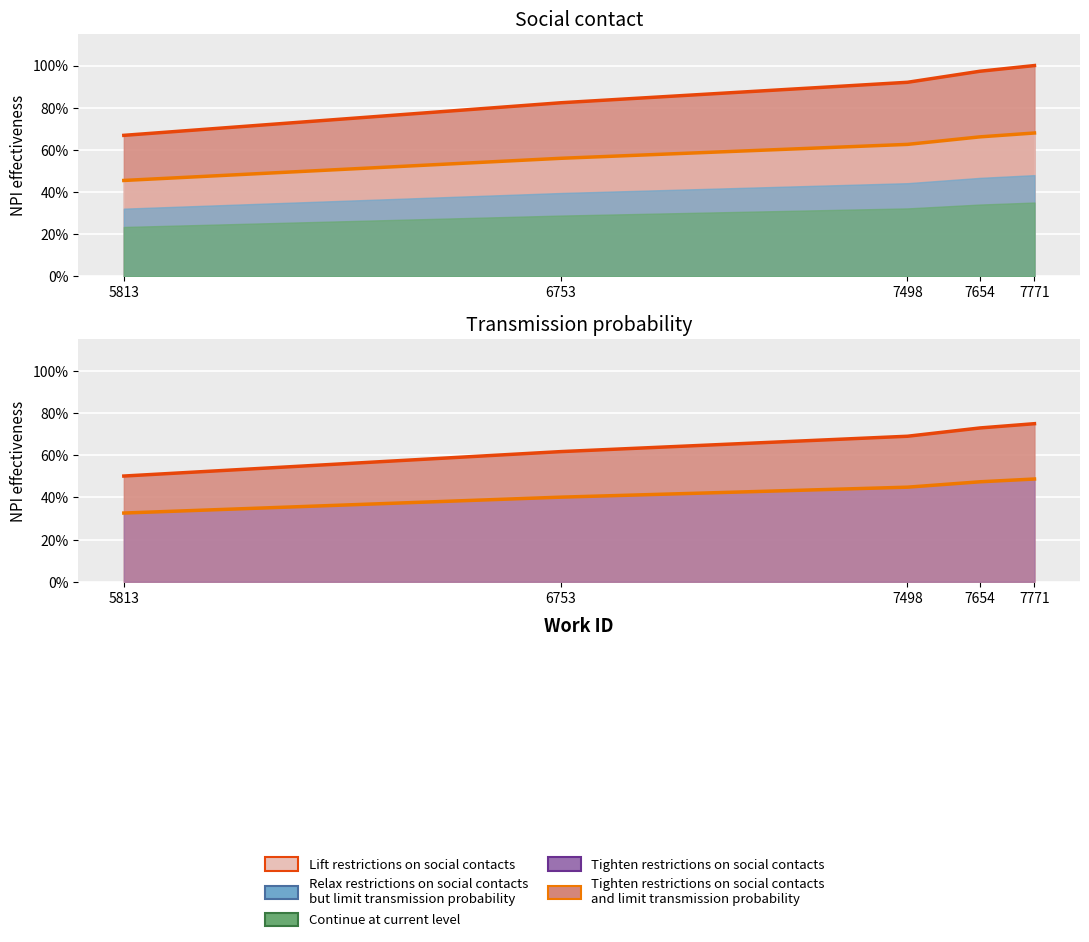

Which label corresponds to the largest value in the chart?

7771